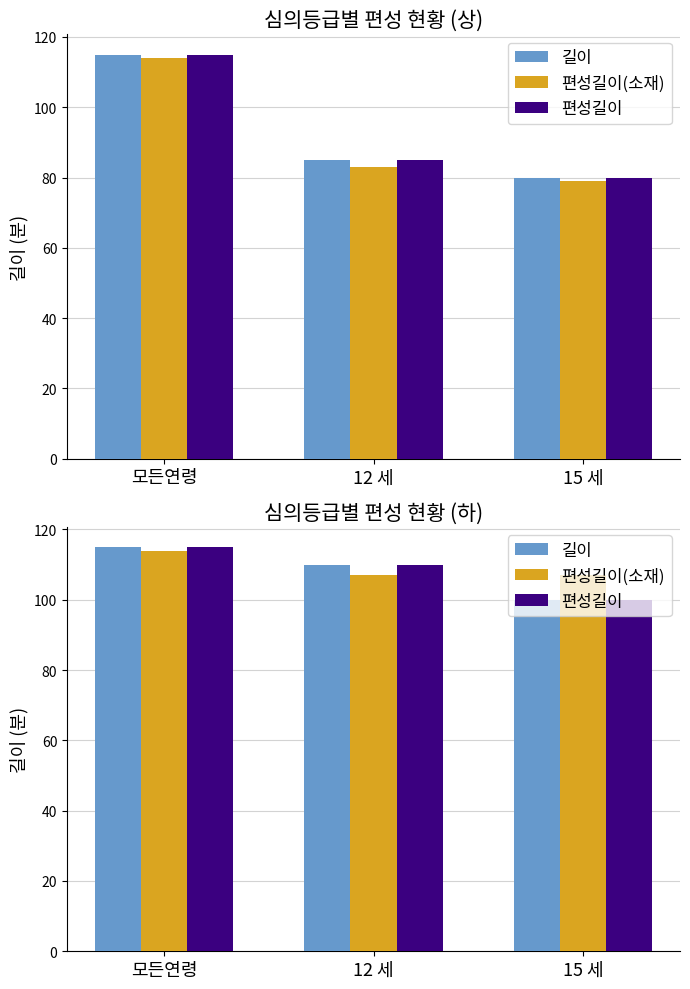

The 편성길이(소재) series shows 49 at 12 세. True or false?

False